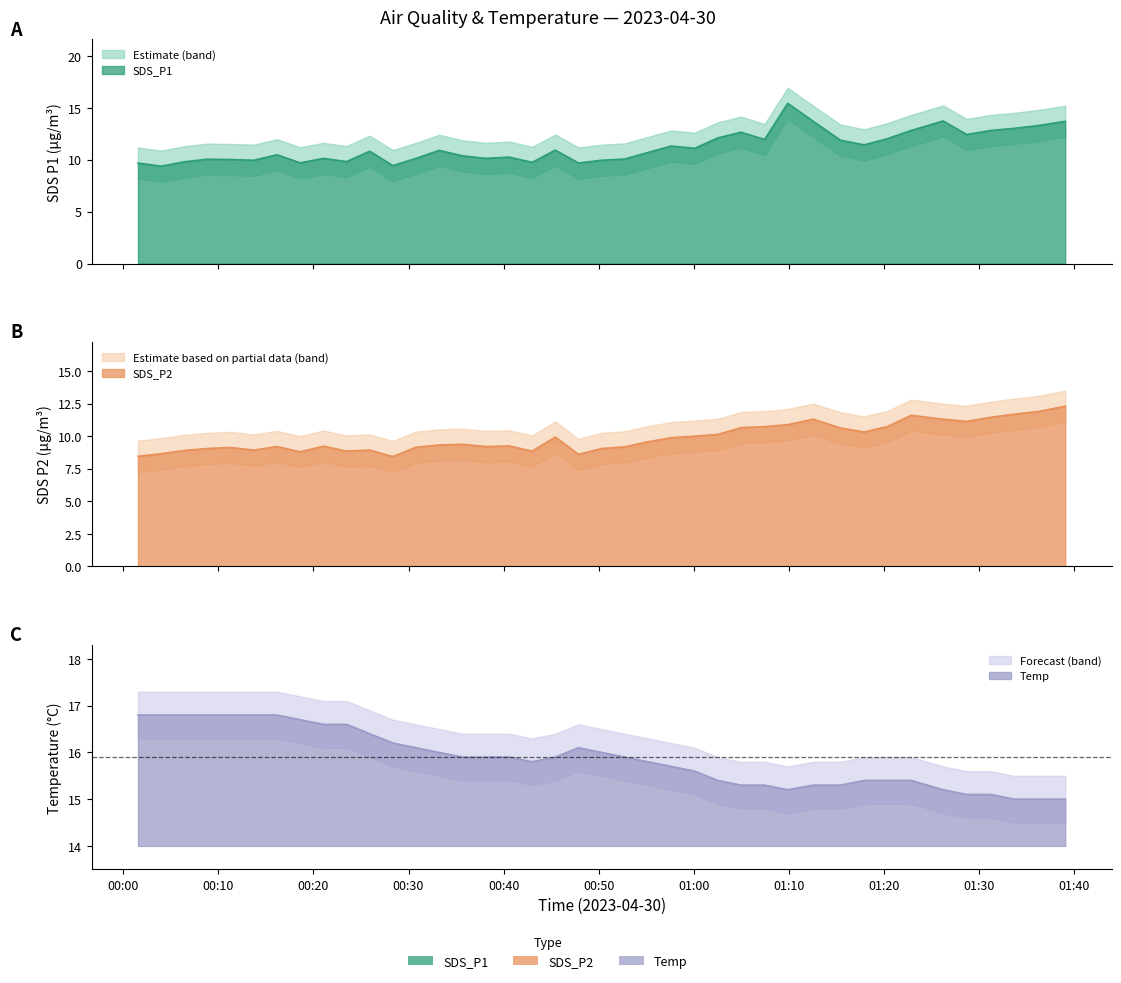

What is the difference between the second highest and second lowest values in the Temp series?

1.8